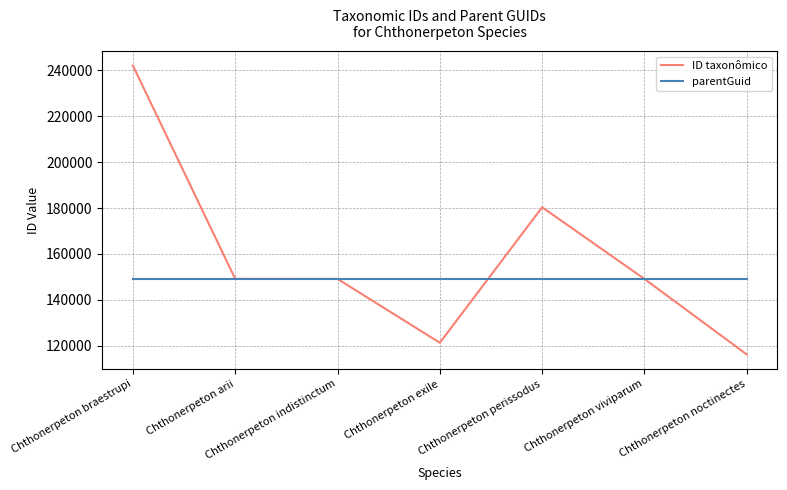

What is the spread (max minus min) of values at Chthonerpeton perissodus?

31228